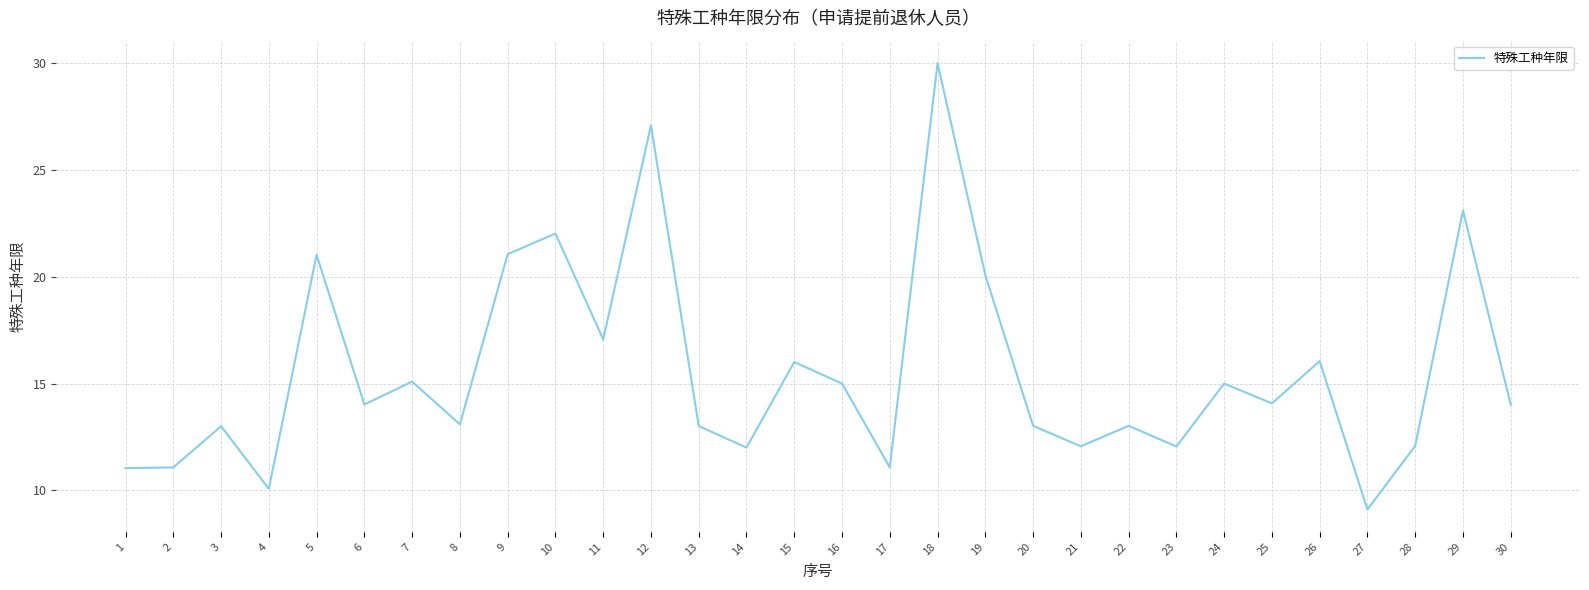

Where does the data first go above 14?

5